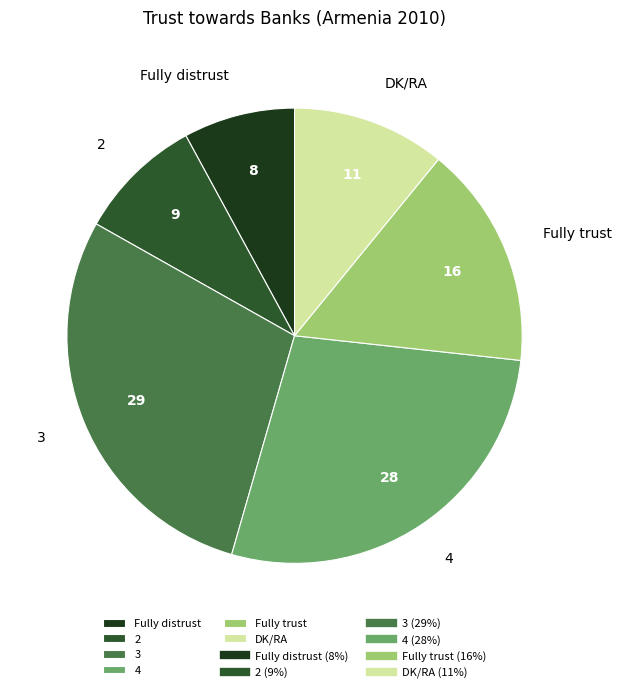

Do 2 and 3 together represent more than half of the pie?

No